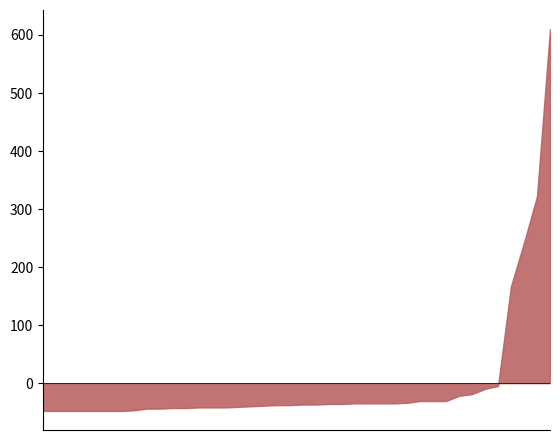

Count the number of data series in this chart.

1